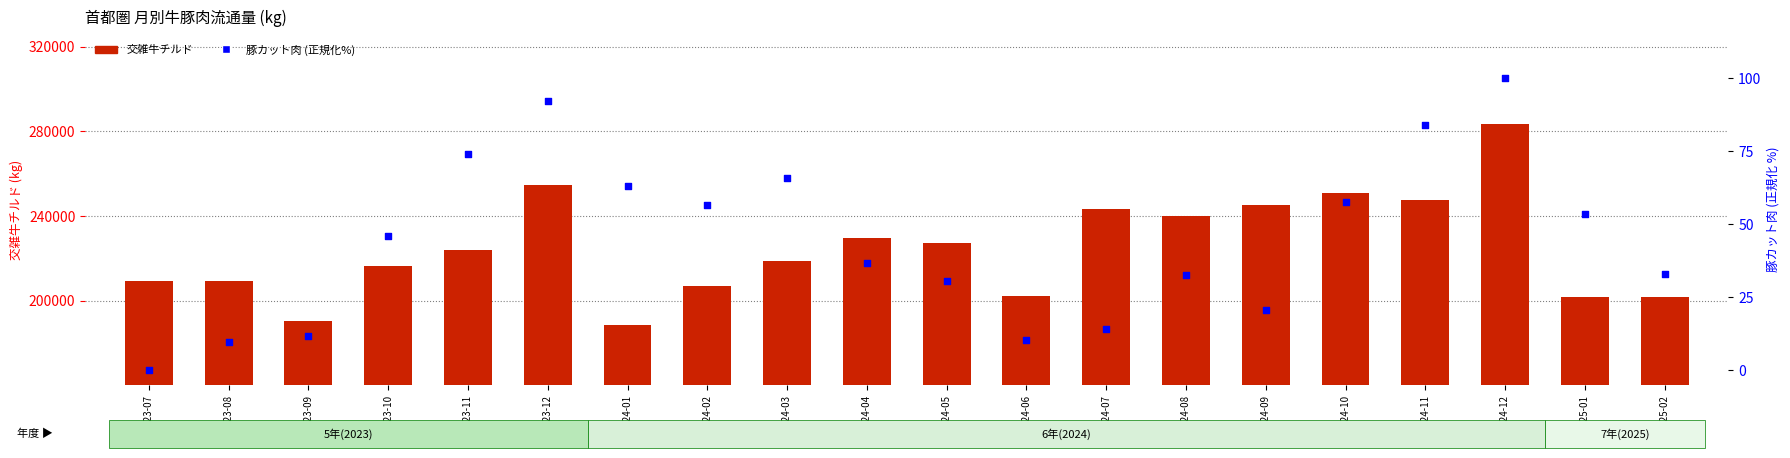

What are all the series names shown in the legend?

交雑牛チルド, 豚カット肉 (正規化%)